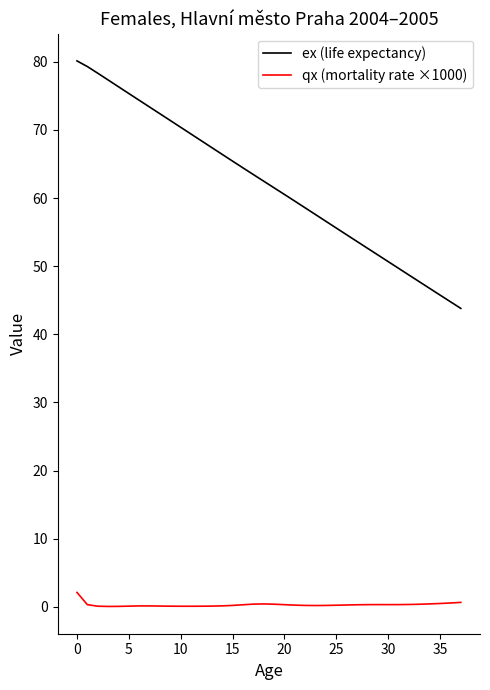

What is the average value of the ex (life expectancy) series?

62.0